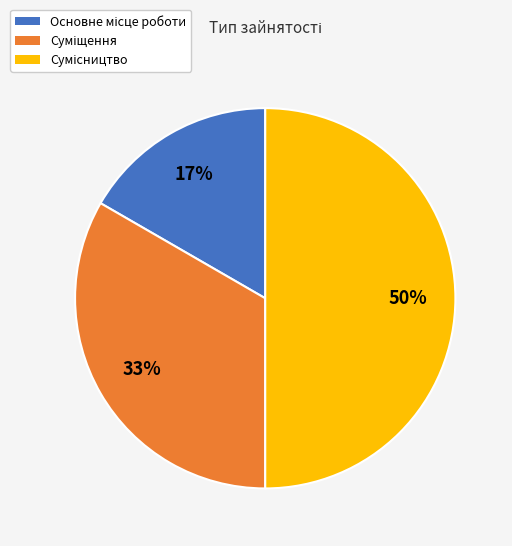

To the nearest percent, what is the difference between the largest and smallest slice percentages?

33%